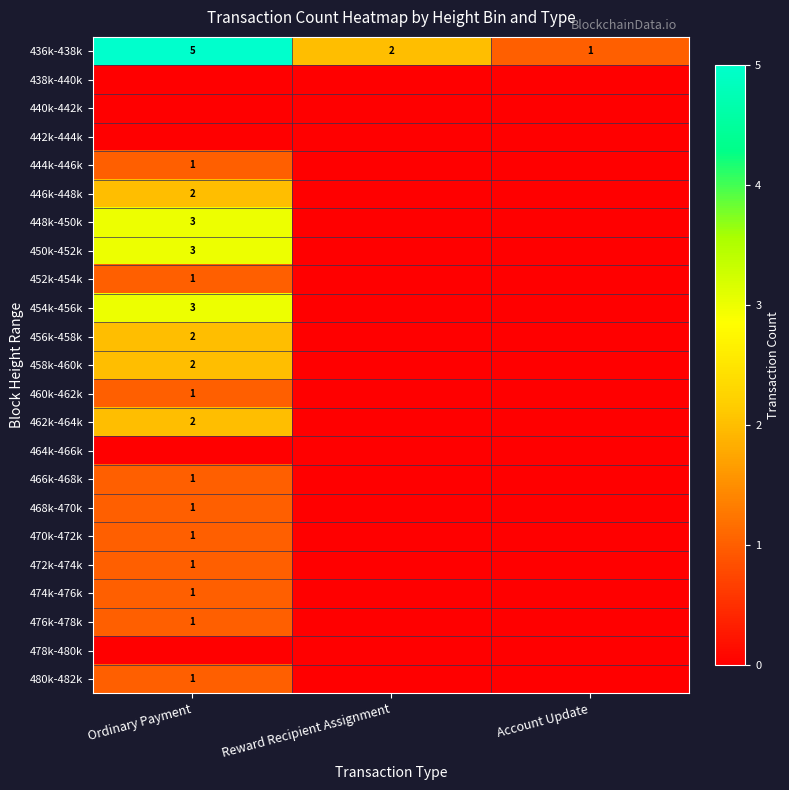

Is it true that 450k-452k equals 5 at Ordinary Payment?

False